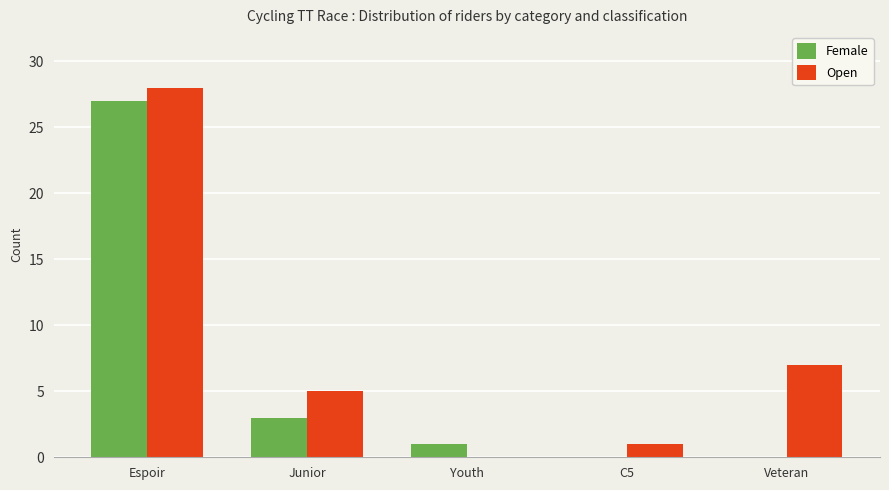

Is it true that Female equals 0 at Veteran?

True